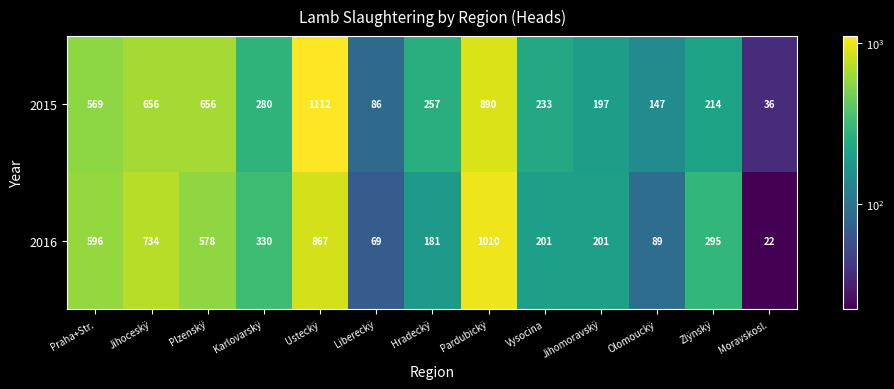

Reading right to left, transcribe all the data shown in this chart.

2015: Moravskosl.=36	Zlÿnskÿ=214	Olomouckÿ=147	Jihomoravskÿ=197	Vysocina=233	Pardubickÿ=890	Hradeckÿ=257	Libereckÿ=86	Usteckÿ=1112	Karlovarskÿ=280	Plzenskÿ=656	Jihoceskÿ=656	Praha+Str.=569
2016: Moravskosl.=22	Zlÿnskÿ=295	Olomouckÿ=89	Jihomoravskÿ=201	Vysocina=201	Pardubickÿ=1010	Hradeckÿ=181	Libereckÿ=69	Usteckÿ=867	Karlovarskÿ=330	Plzenskÿ=578	Jihoceskÿ=734	Praha+Str.=596